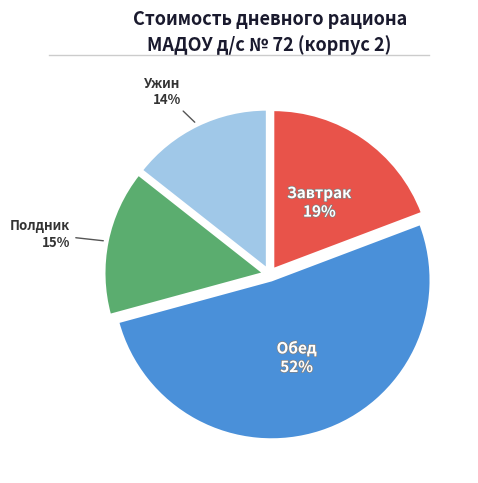

Do Полдник and Завтрак together represent more than half of the pie?

No